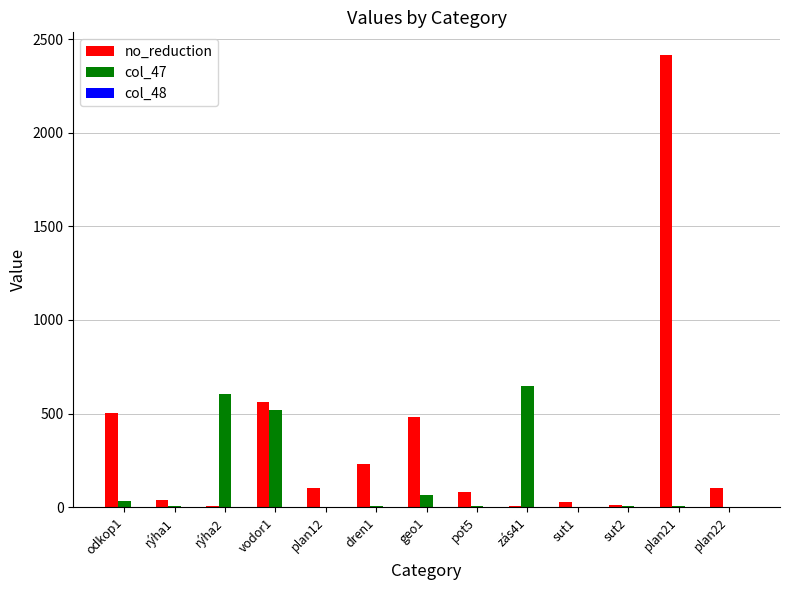

Where does the no_reduction series first go above 100?

odkop1